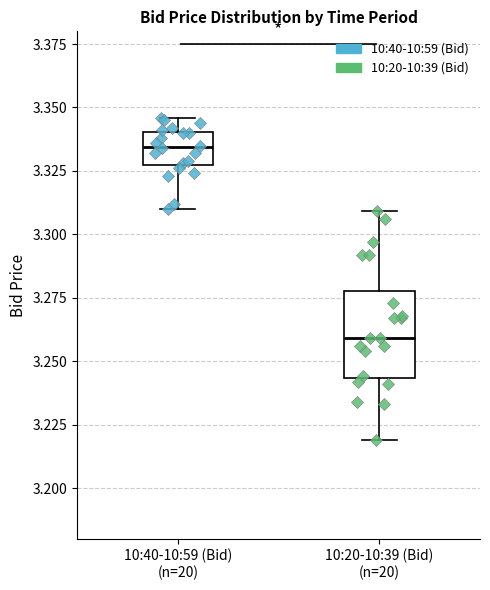

Where is the lower edge of the box for 10:40-10:59 (Bid) (n=20) on the y-axis? The values are not printed on the chart, so give them approximately, as read against the axis.

3.330